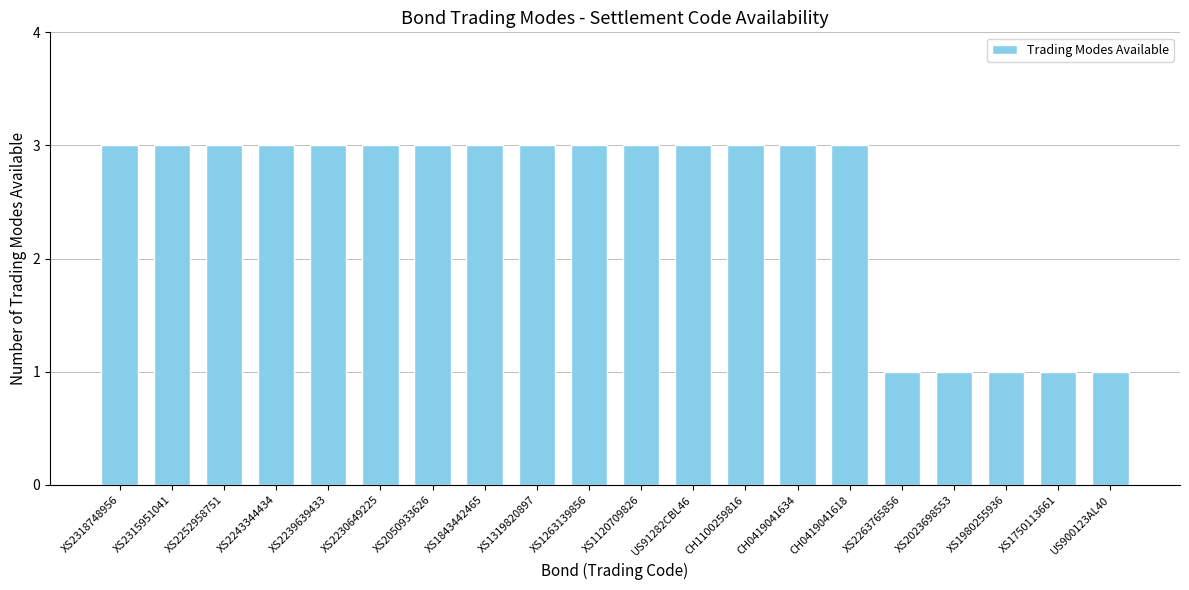

Reading left to right, transcribe all the data shown in this chart.

XS2318748956=3	XS2315951041=3	XS2252958751=3	XS2243344434=3	XS2239639433=3	XS2230649225=3	XS2050933626=3	XS1843442465=3	XS1319820897=3	XS1263139856=3	XS1120709826=3	US91282CBL46=3	CH1100259816=3	CH0419041634=3	CH0419041618=3	XS2263765856=1	XS2023698553=1	XS1980255936=1	XS1750113661=1	US900123AL40=1